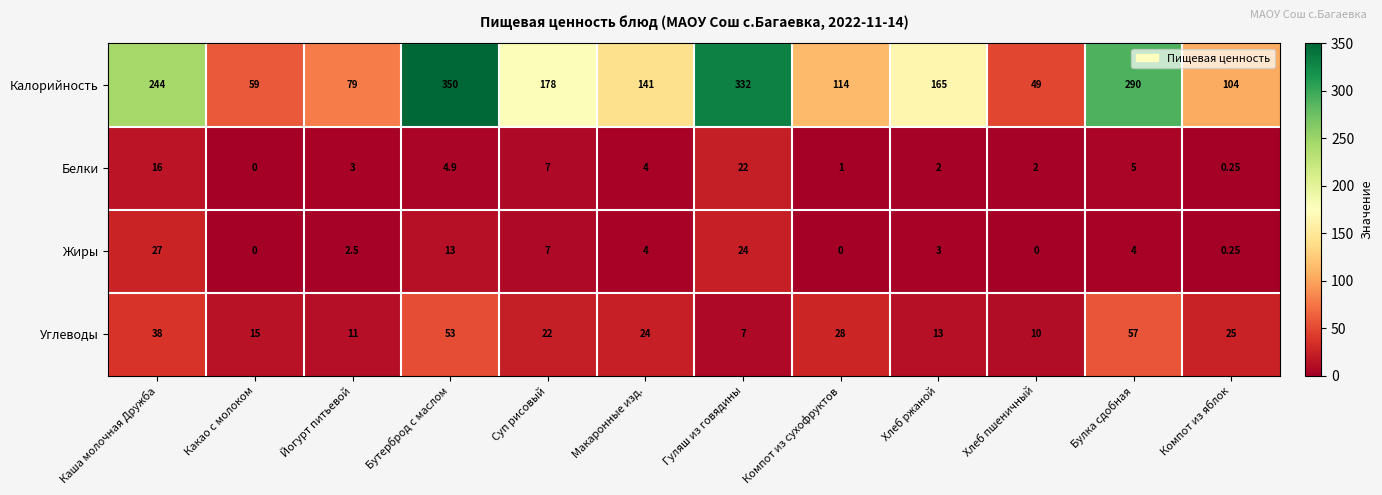

At Компот из сухофруктов, list the series in order from smallest to largest.

Жиры, Белки, Углеводы, Калорийность